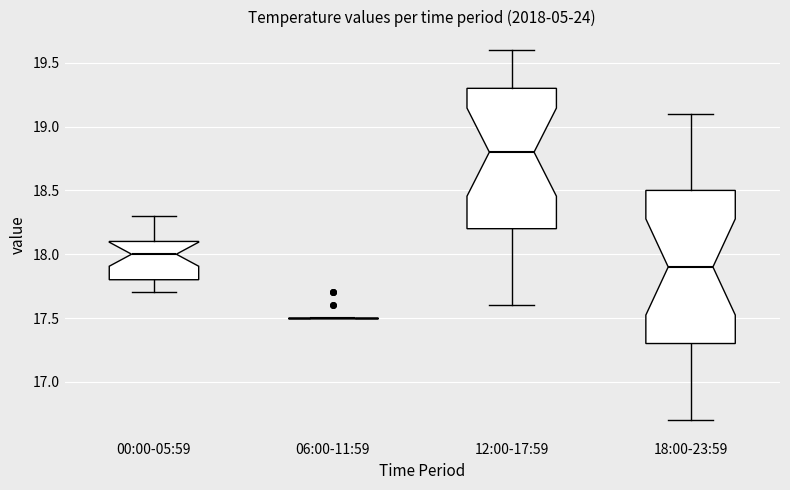

Reading left to right, read every box against the y-axis: the position of its median line, the range the box covers, and the ends of its whiskers. The values are not printed on the chart, so give them approximately, as read against the axis.

00:00-05:59: median 18.0, box 17.8 to 18.1, whiskers 17.7 to 18.3
06:00-11:59: box collapsed to a line at 17.5, whiskers 17.5 to 17.5
12:00-17:59: median 18.8, box 18.2 to 19.3, whiskers 17.6 to 19.6
18:00-23:59: median 17.9, box 17.3 to 18.5, whiskers 16.7 to 19.1